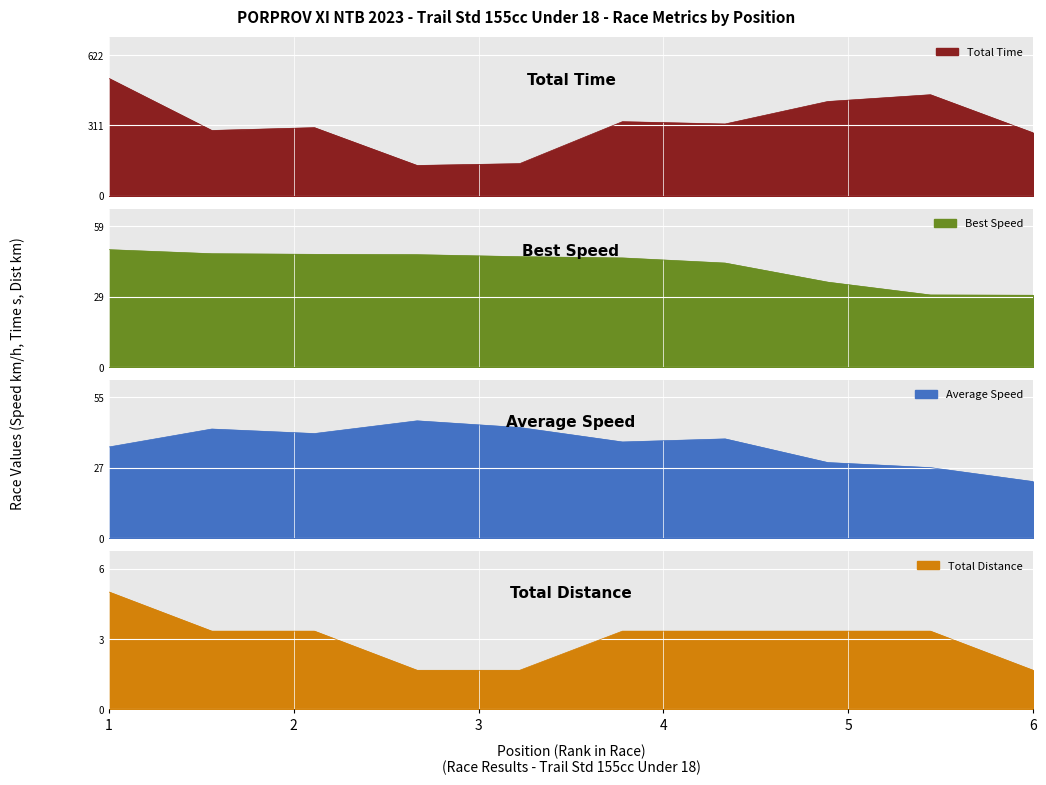

What is the average value of the Total Laps series?

3.1